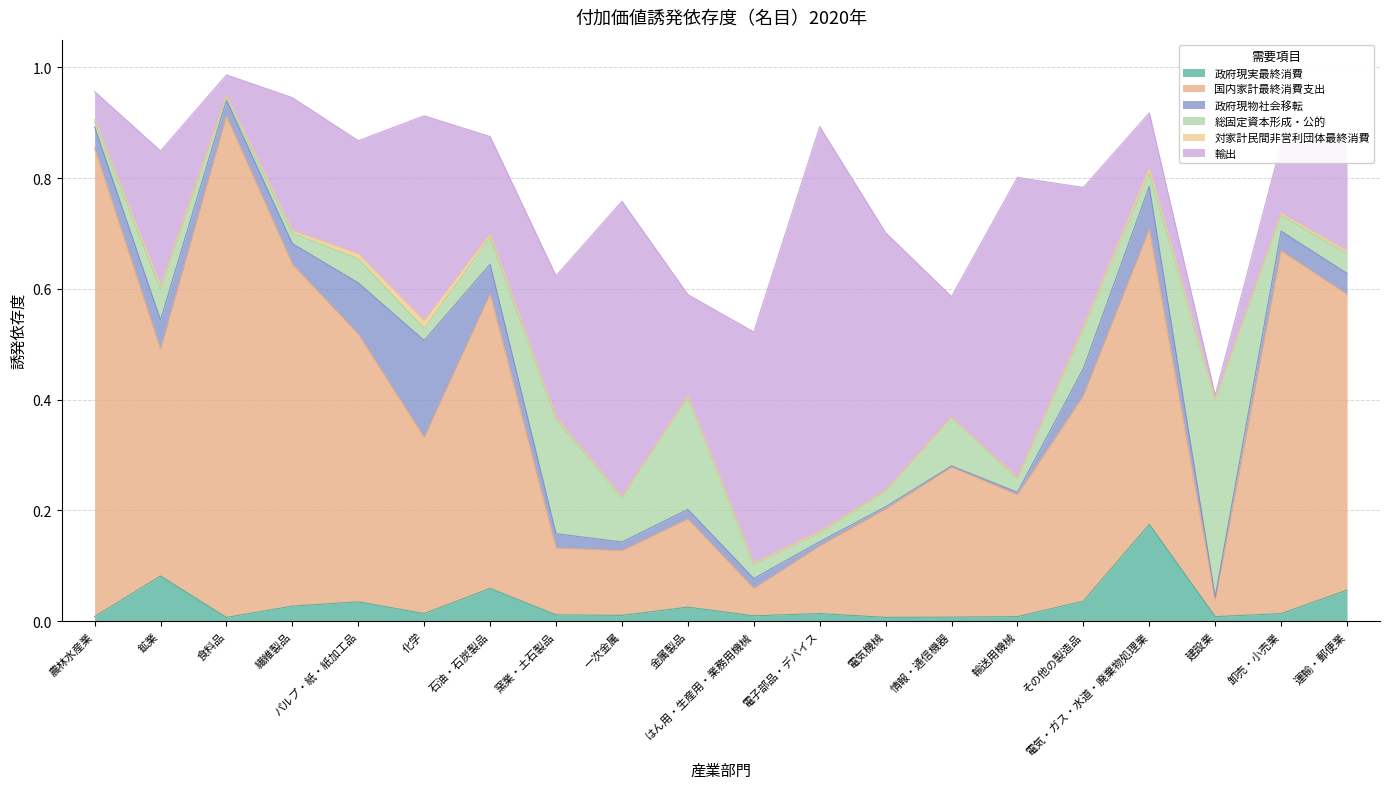

What is the sum of all 総固定資本形成・公的 values?

1.4